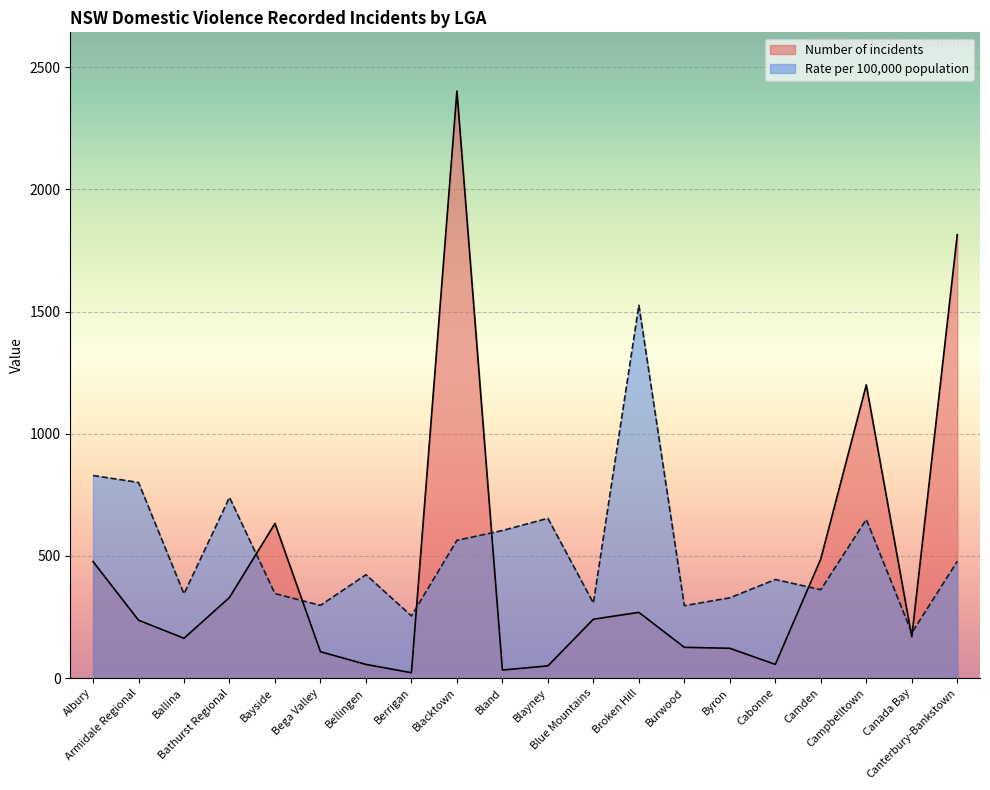

How many lines are shown in the chart?

2